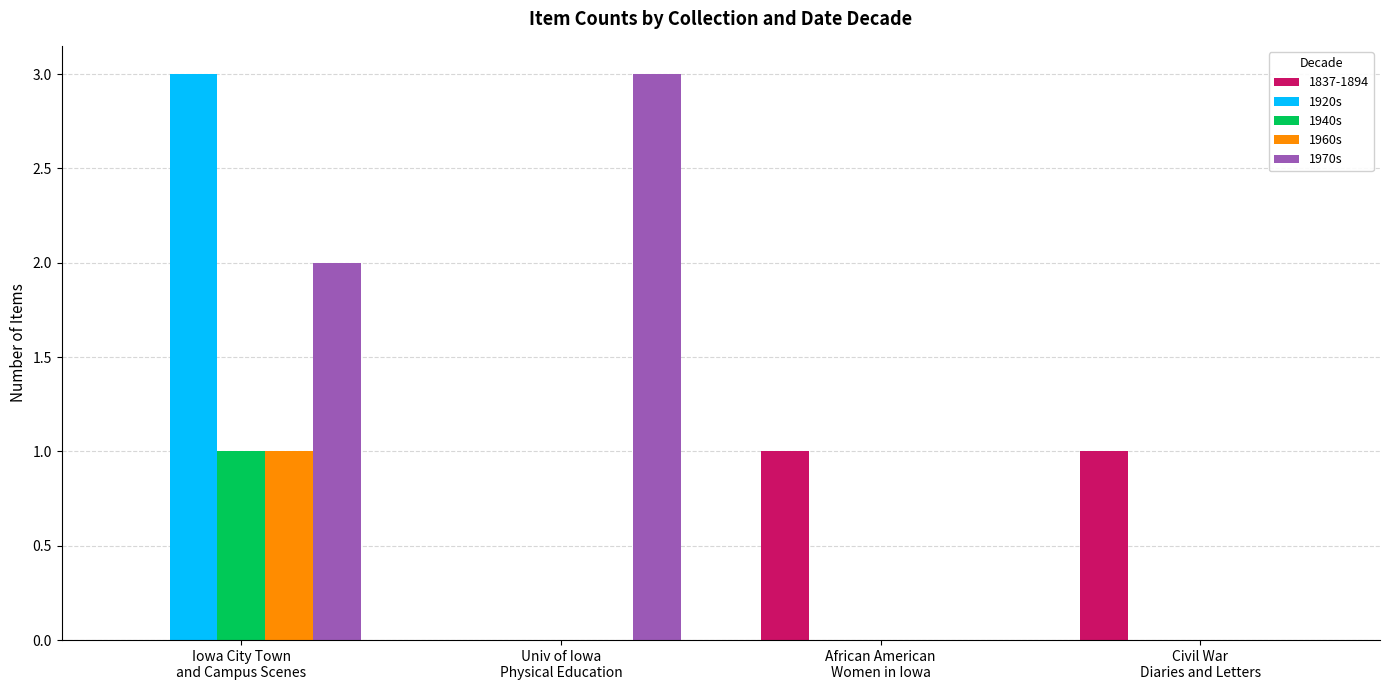

Is it true that 1940s equals 0 at Civil War
Diaries and Letters?

True